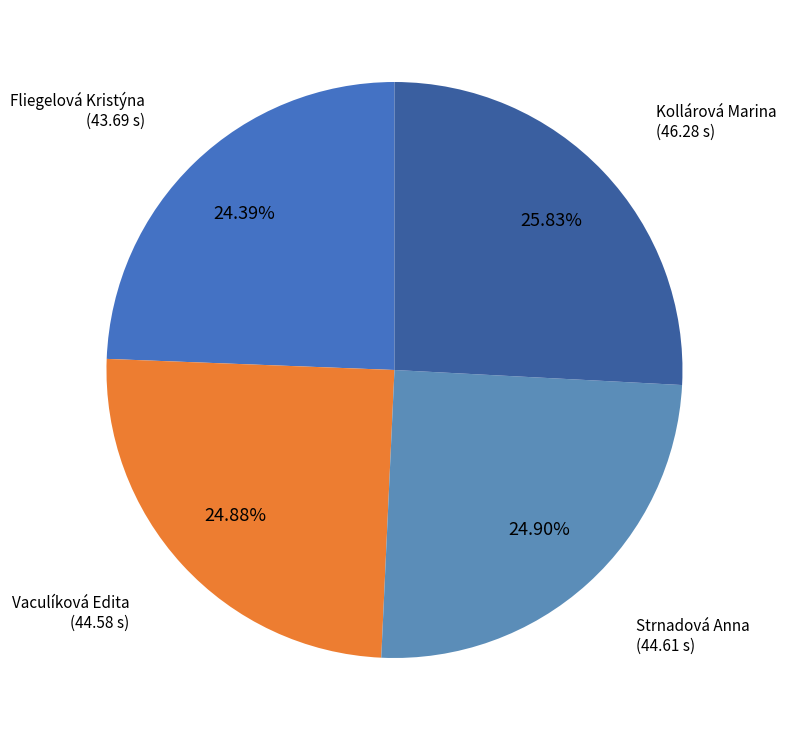

Is the sum of Kollárová Marina and Fliegelová Kristýna greater than half?

Yes